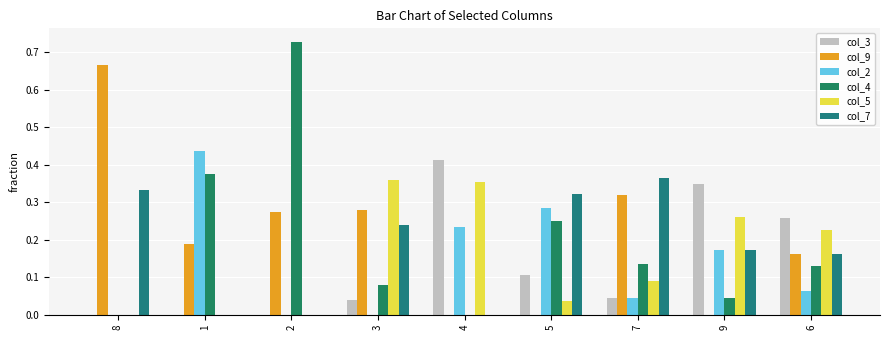

The col_5 series shows 0.0 at 1. True or false?

True